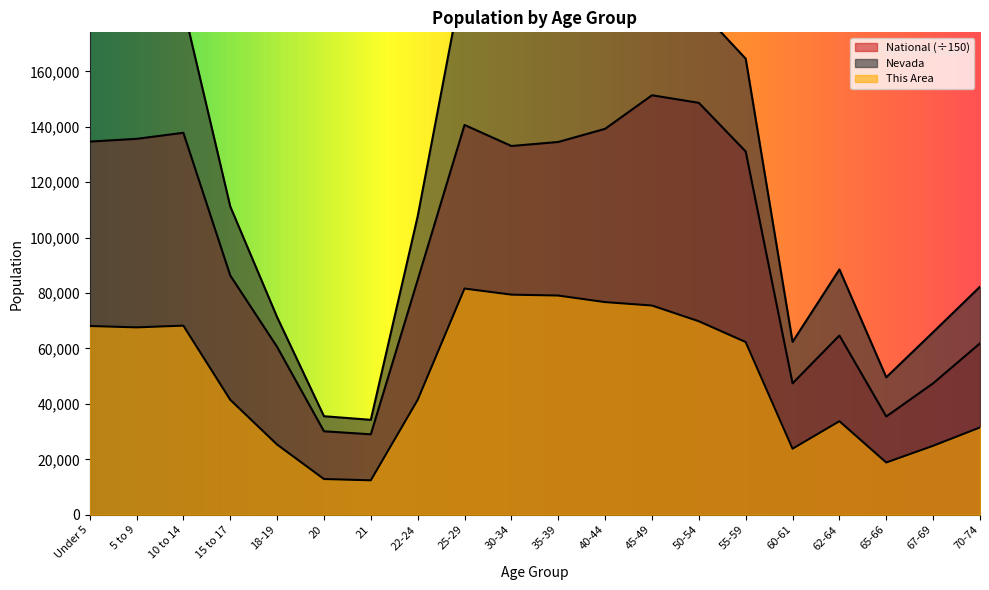

What is the value of the National point at the 18th from the left?

35466.0